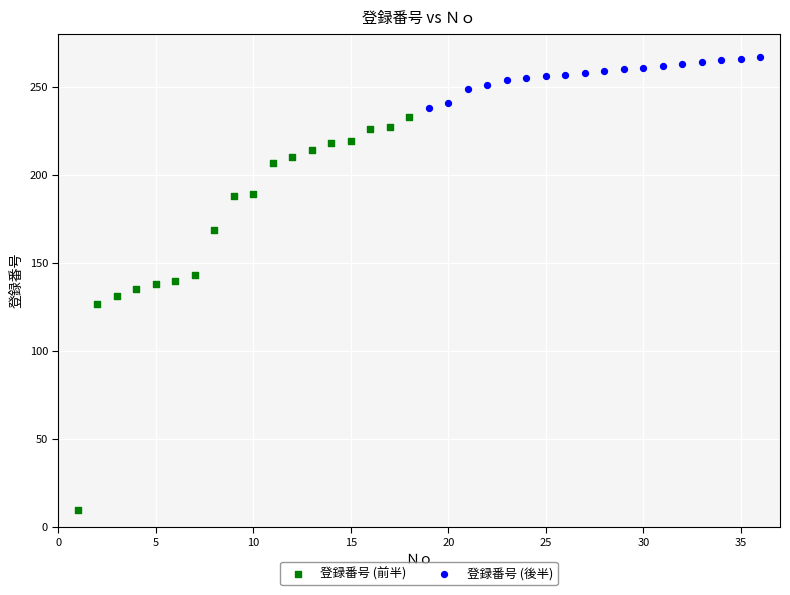

Which series contains the highest Y value?

登録番号 (後半)